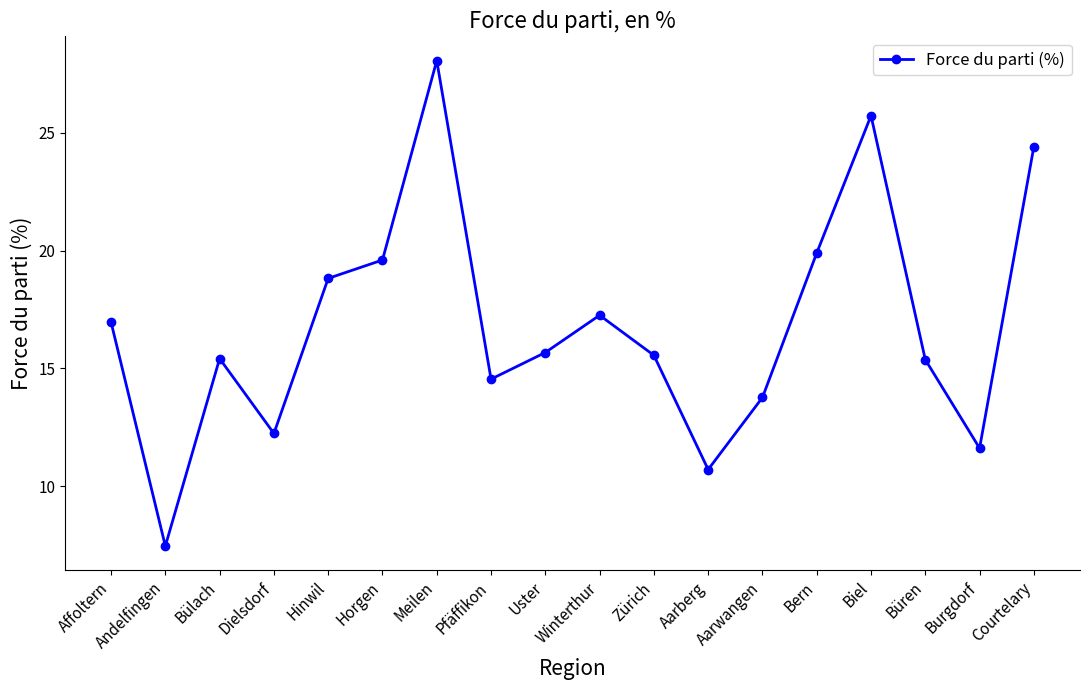

Reading left to right, list all the values displayed in this chart.

17.0	7.5	15.4	12.2	18.8	19.6	28.1	14.5	15.7	17.3	15.6	10.7	13.8	19.9	25.7	15.4	11.6	24.4